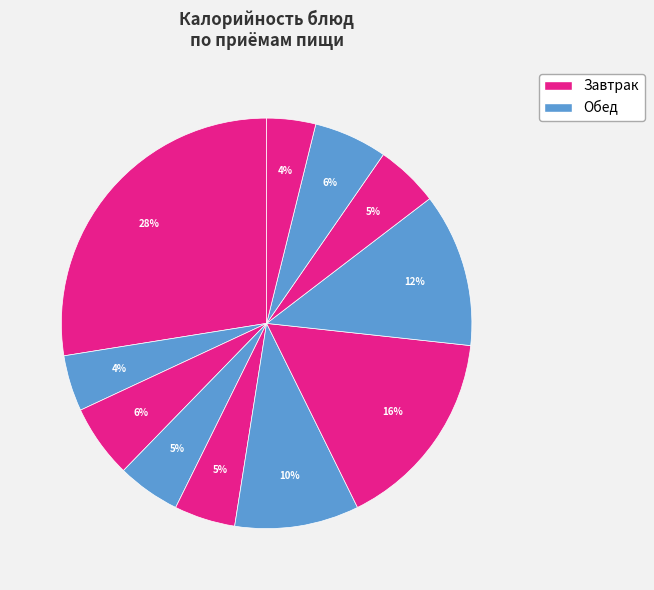

To the nearest percent, what is the average slice percentage?

9%